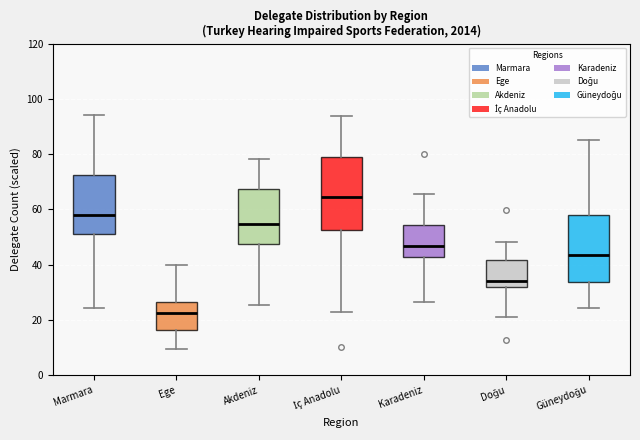

Reading left to right, transcribe this box plot: for each box, give where its median line is, the range the box spans, and where its two whiskers end, as read against the y-axis. The values are not printed on the chart, so give them approximately, as read against the axis.

Marmara: median 58, box 52 to 72, whiskers 24 to 94
Ege: median 22, box 16 to 26, whiskers 10 to 40
Akdeniz: median 54, box 48 to 68, whiskers 26 to 78
İç Anadolu: median 64, box 52 to 78, whiskers 22 to 94
Karadeniz: median 46, box 42 to 54, whiskers 26 to 66
Doğu: median 34, box 32 to 42, whiskers 20 to 48
Güneydoğu: median 44, box 34 to 58, whiskers 24 to 86